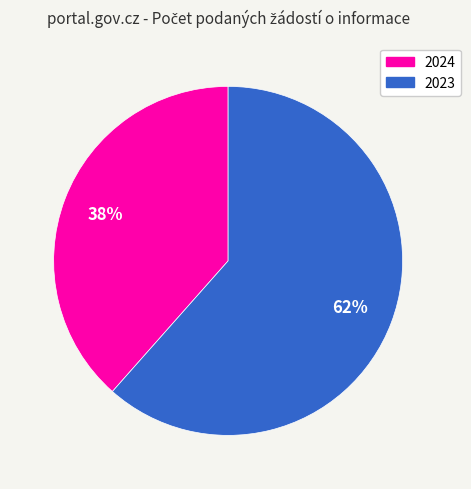

To the nearest percent, what is the average slice percentage?

50%